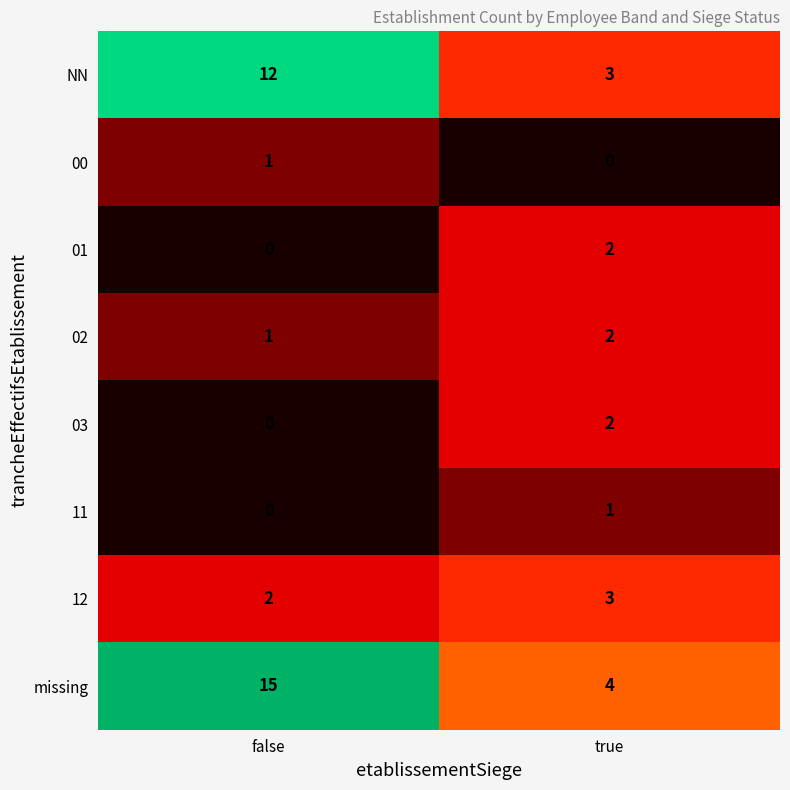

Which series has the largest range (max minus min)?

missing